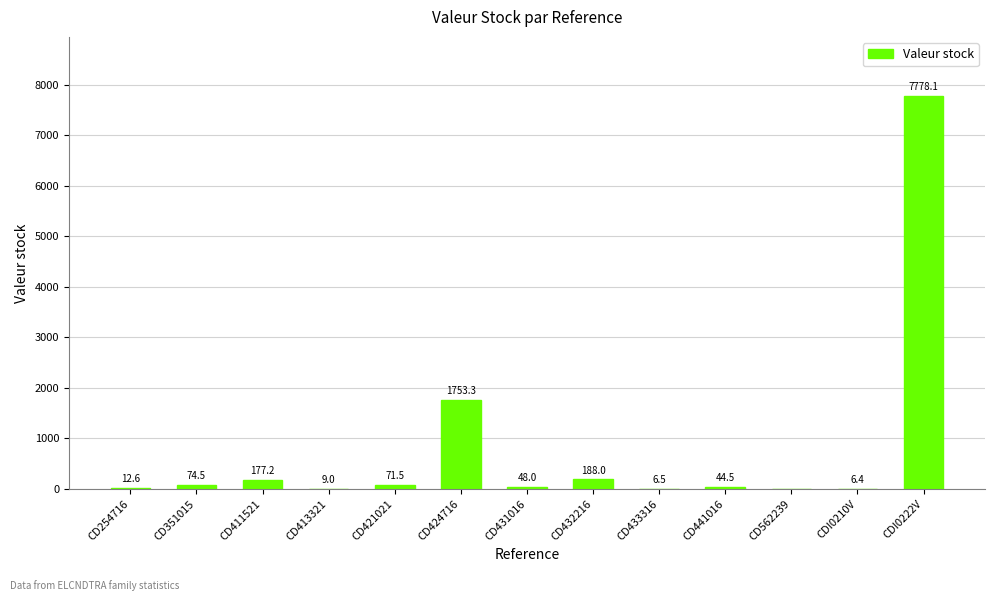

Reading left to right, what are all the values shown in this chart?

12.6	74.5	177.2	9.0	71.5	1753.3	48.0	188.0	6.5	44.5	0.0	6.4	7778.1